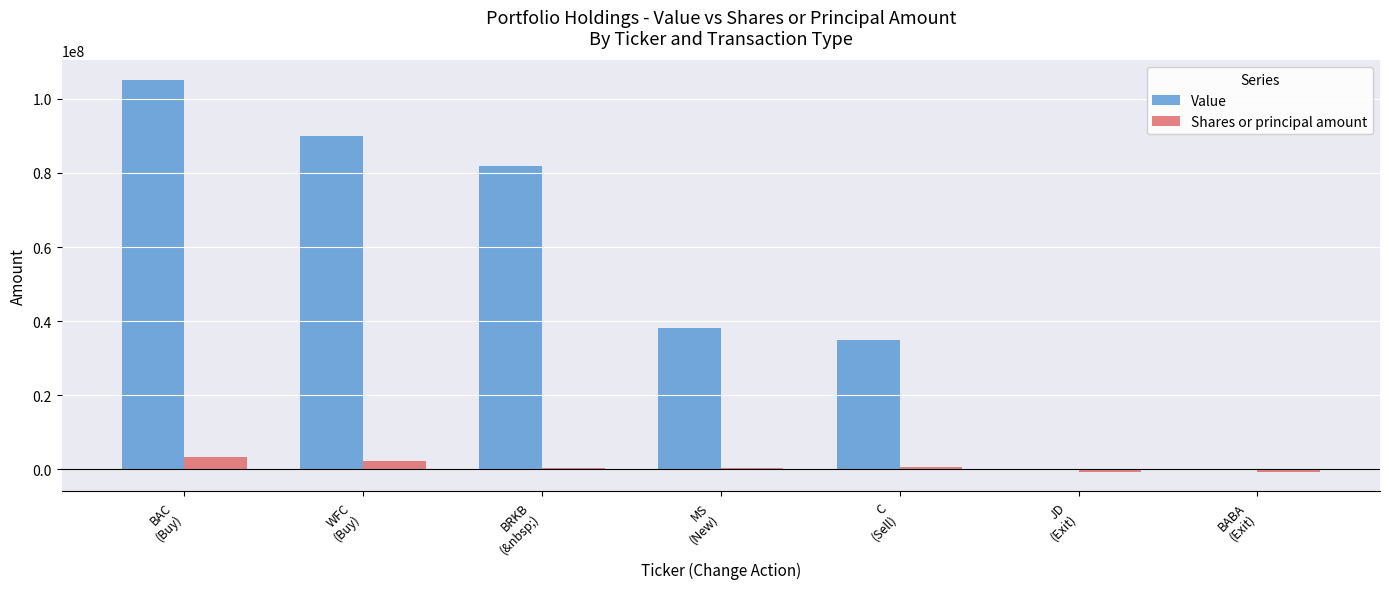

Count the number of data series in this chart.

2